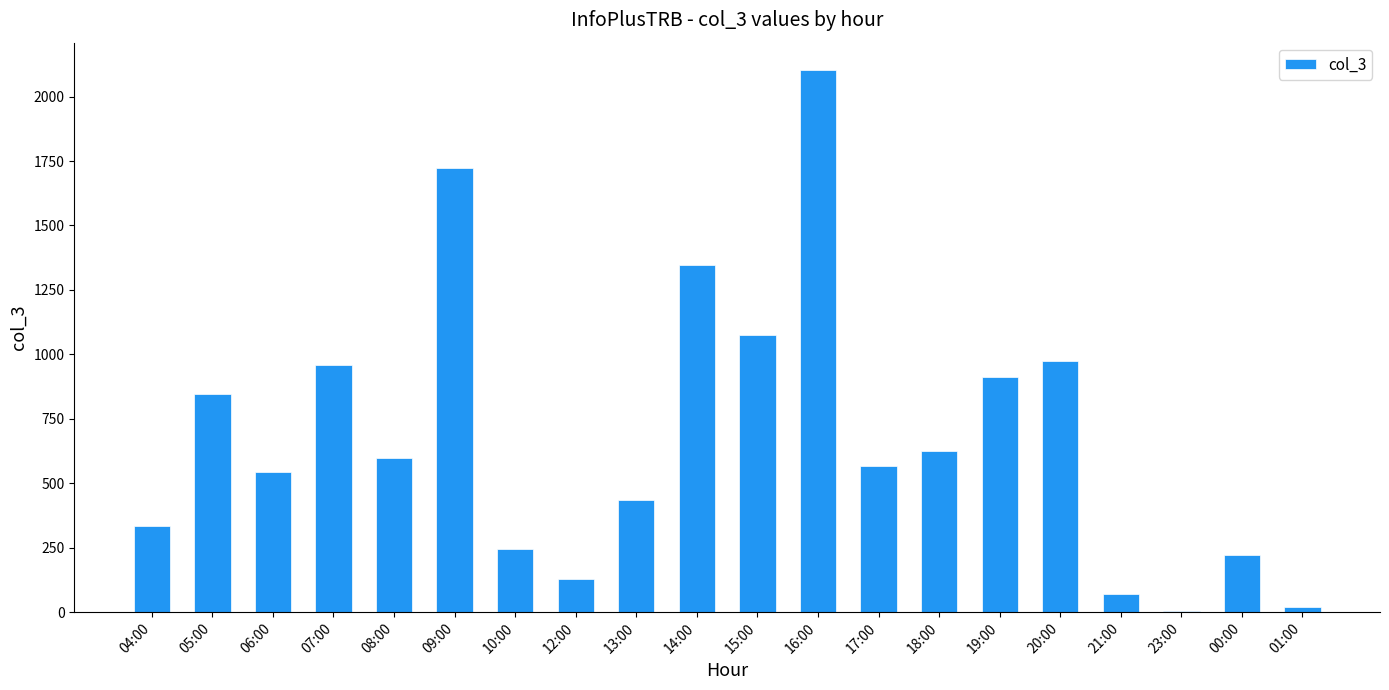

Approximately how many times larger is the value at 12:00 compared to 13:00?

0.3